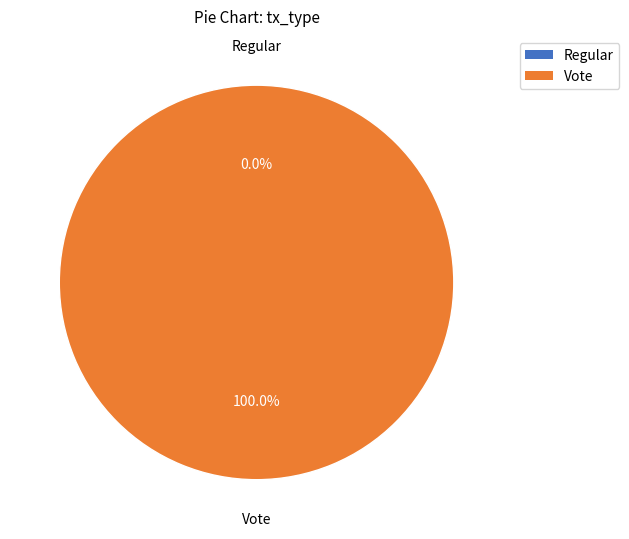

How much of the chart is everything except Regular?

100.0%